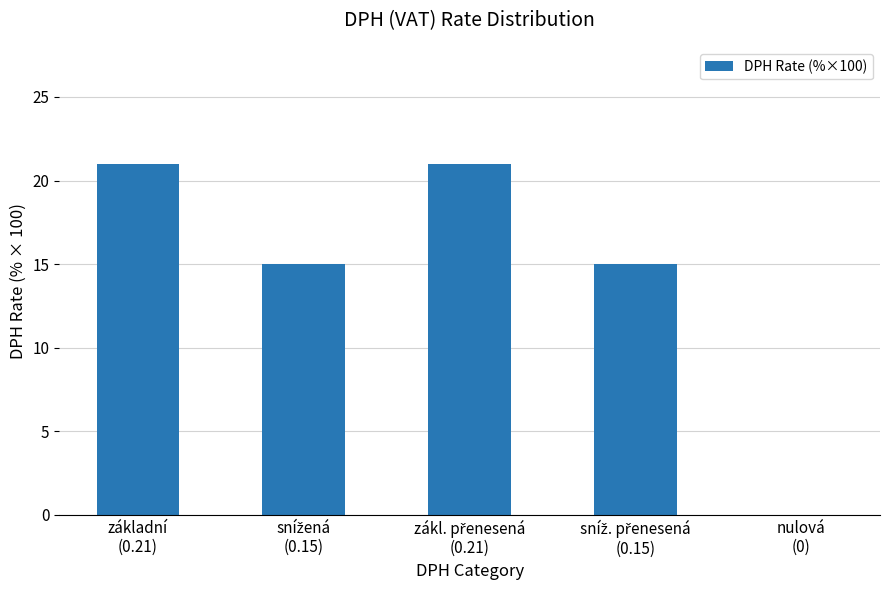

How many values are above zero?

4